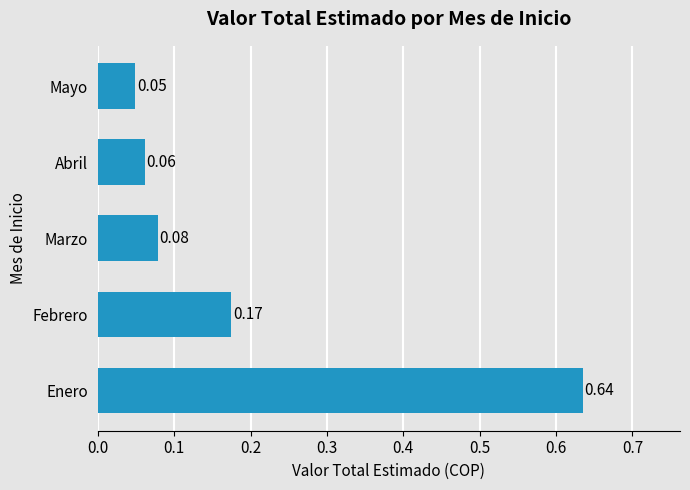

What is the difference between the values at Enero and Febrero?

0.5